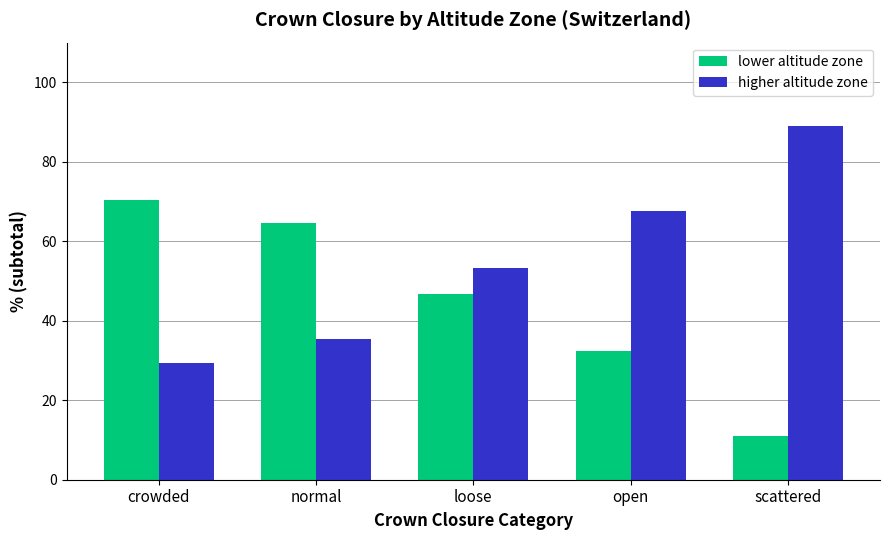

What is the spread (max minus min) of values at normal?

29.0